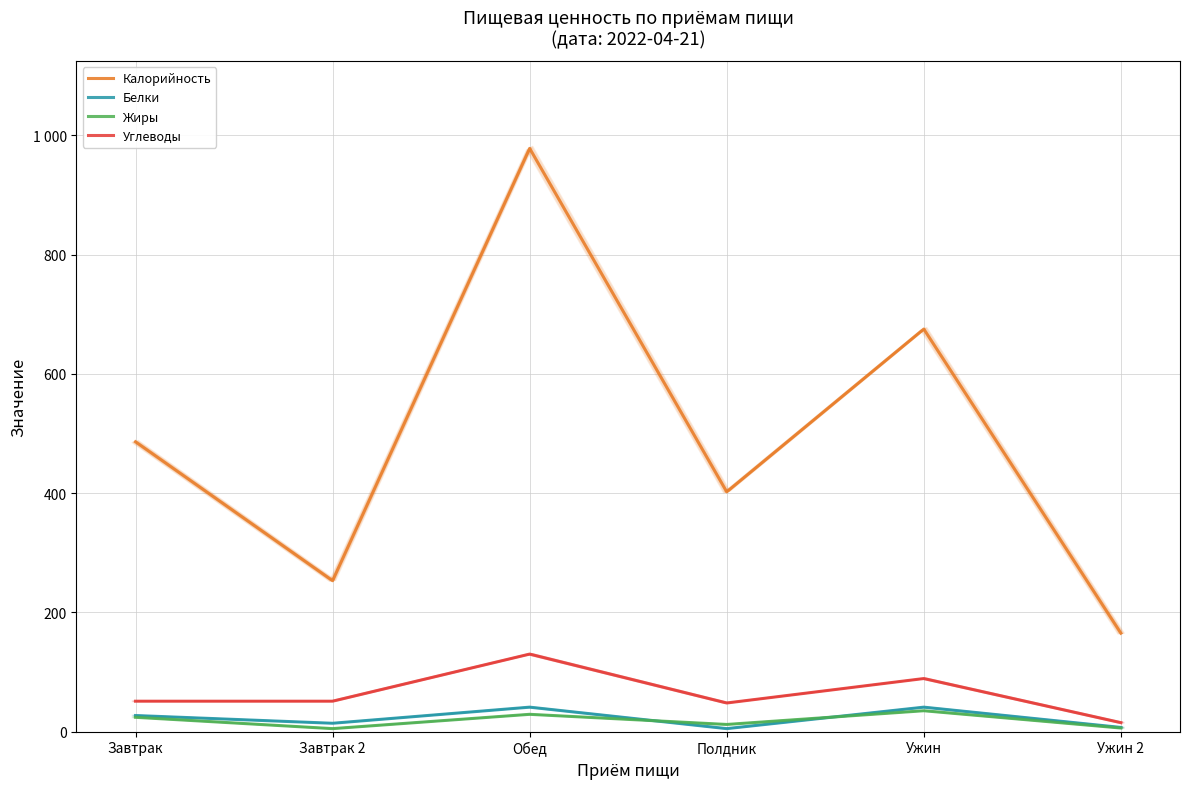

What is the difference between the second highest and minimum values in the Углеводы series?

74